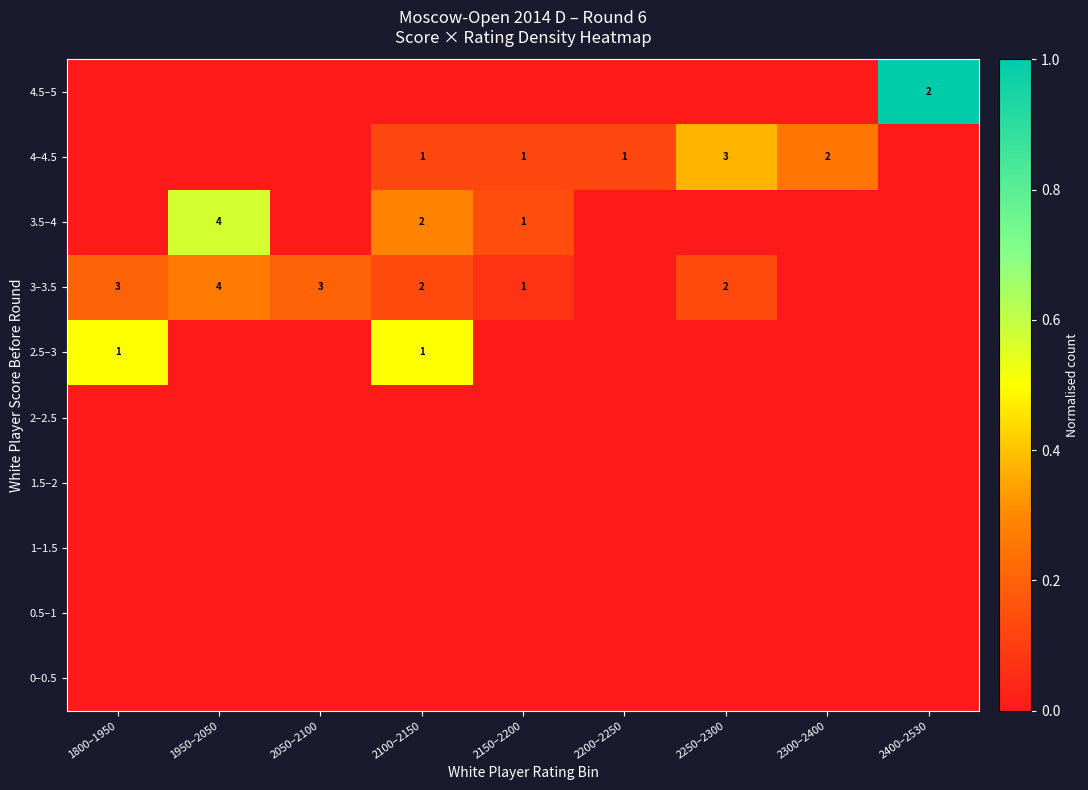

The 2.5–3 series shows 0 at 2100–2150. True or false?

False